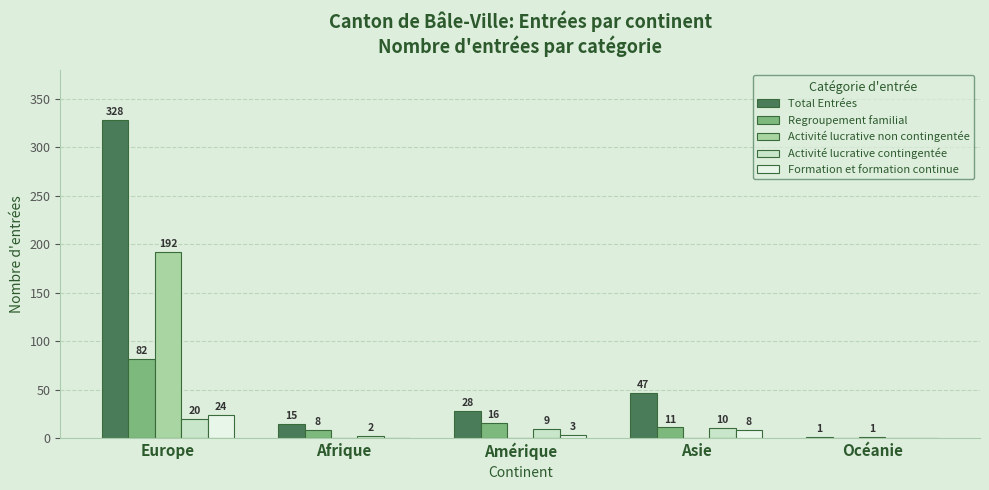

Reading left to right, extract all data points from this chart.

Total Entrées: 328	15	28	47	1
Regroupement familial: 82	8	16	11	0
Activité lucrative non contingentée: 192	0	0	0	1
Activité lucrative contingentée: 20	2	9	10	0
Formation et formation continue: 24	0	3	8	0